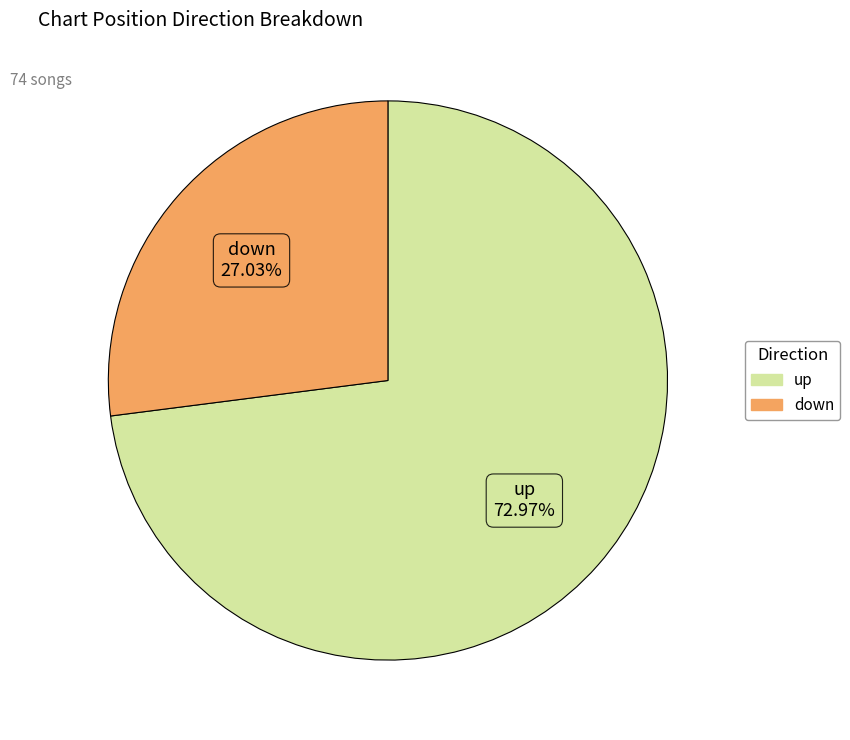

The down slice represents 14% of the pie. True or false?

False